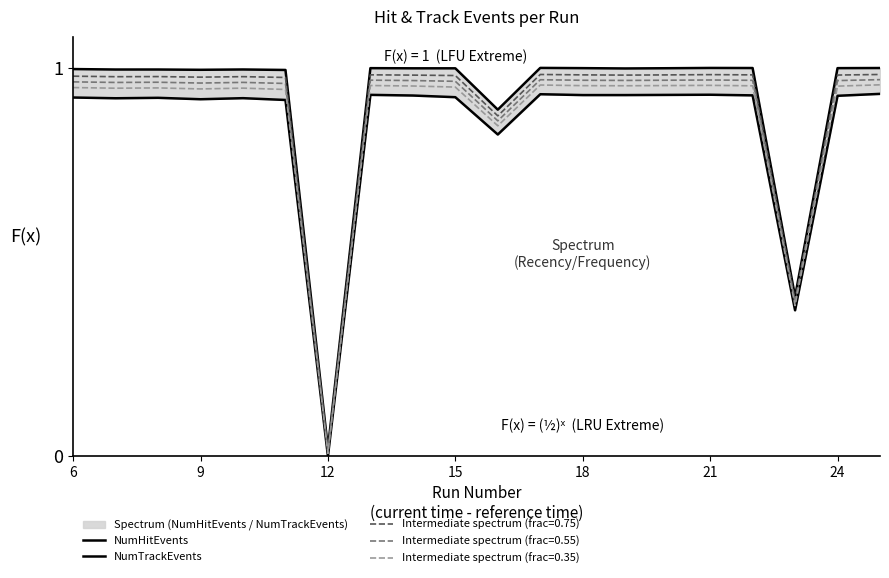

List the series in order of their peak value, lowest first.

NumTrackEvents, NumHitEvents